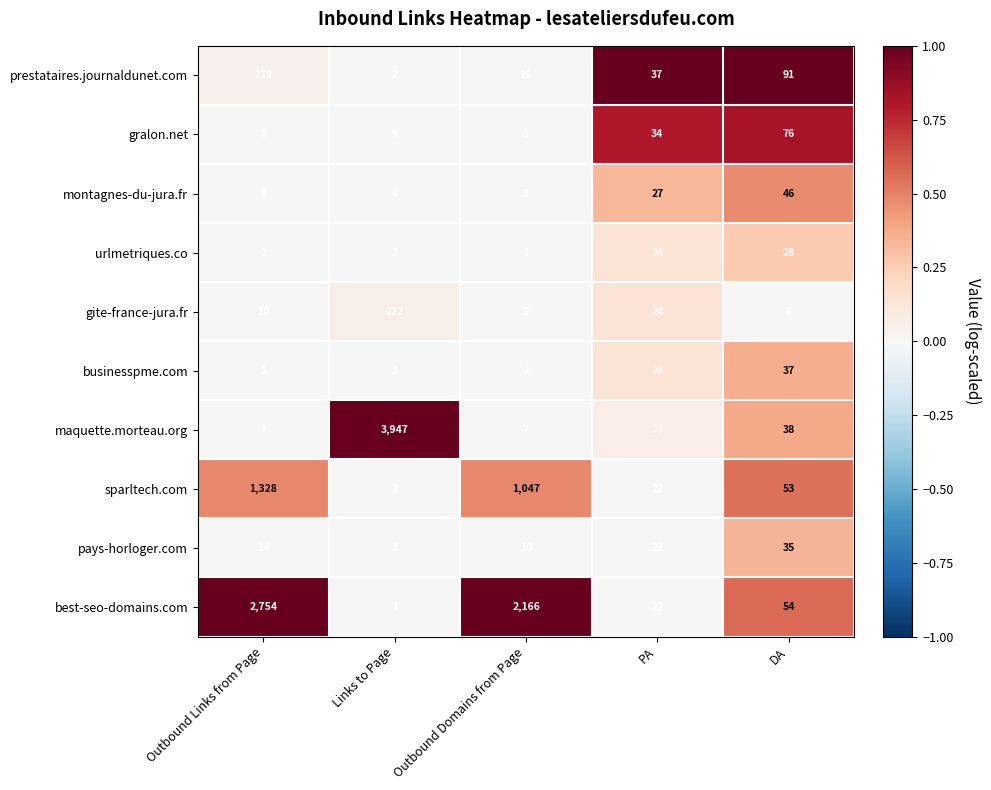

Which category has the highest value across all series?

Links to Page